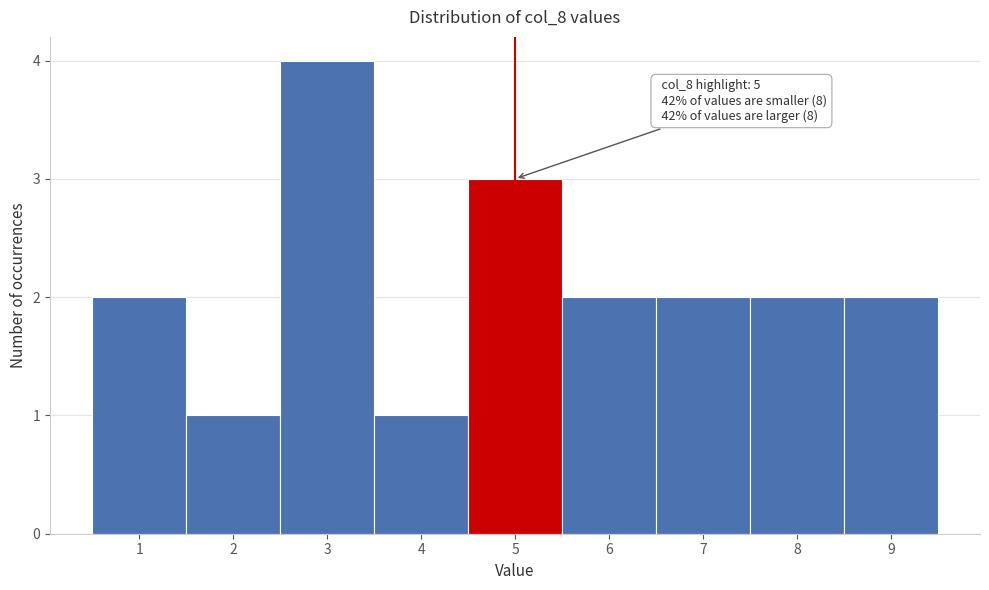

Over which range of the x-axis is the bar tallest?

2.5 to 3.5